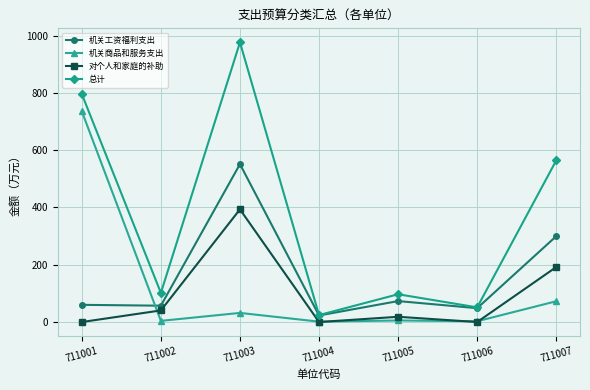

At which category does 对个人和家庭的补助 reach its first local peak?

711003